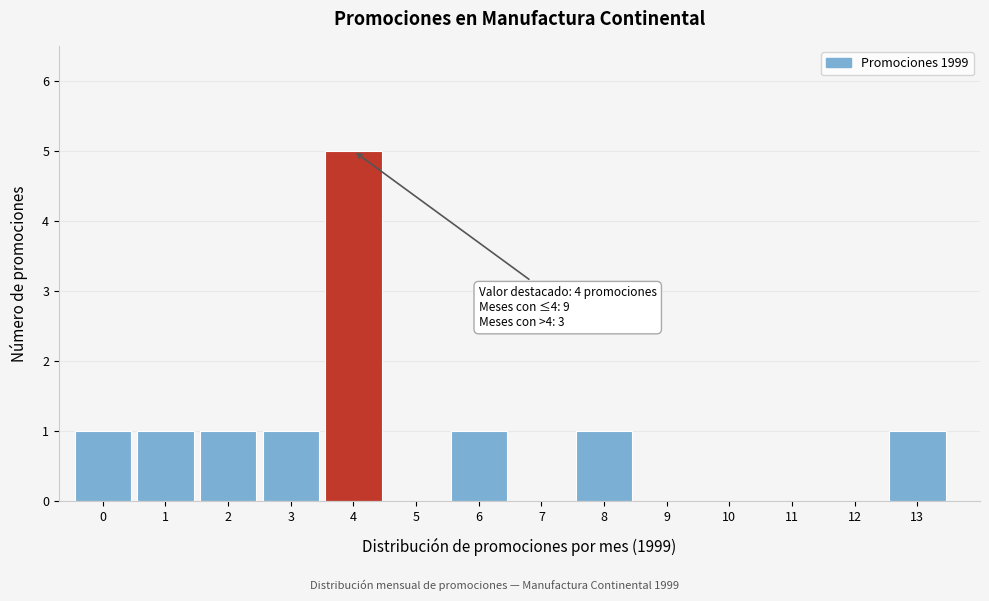

Reading right to left, extract all data points from this chart.

13=1	12=0	11=0	10=0	9=0	8=1	7=0	6=1	5=0	4=5	3=1	2=1	1=1	0=1